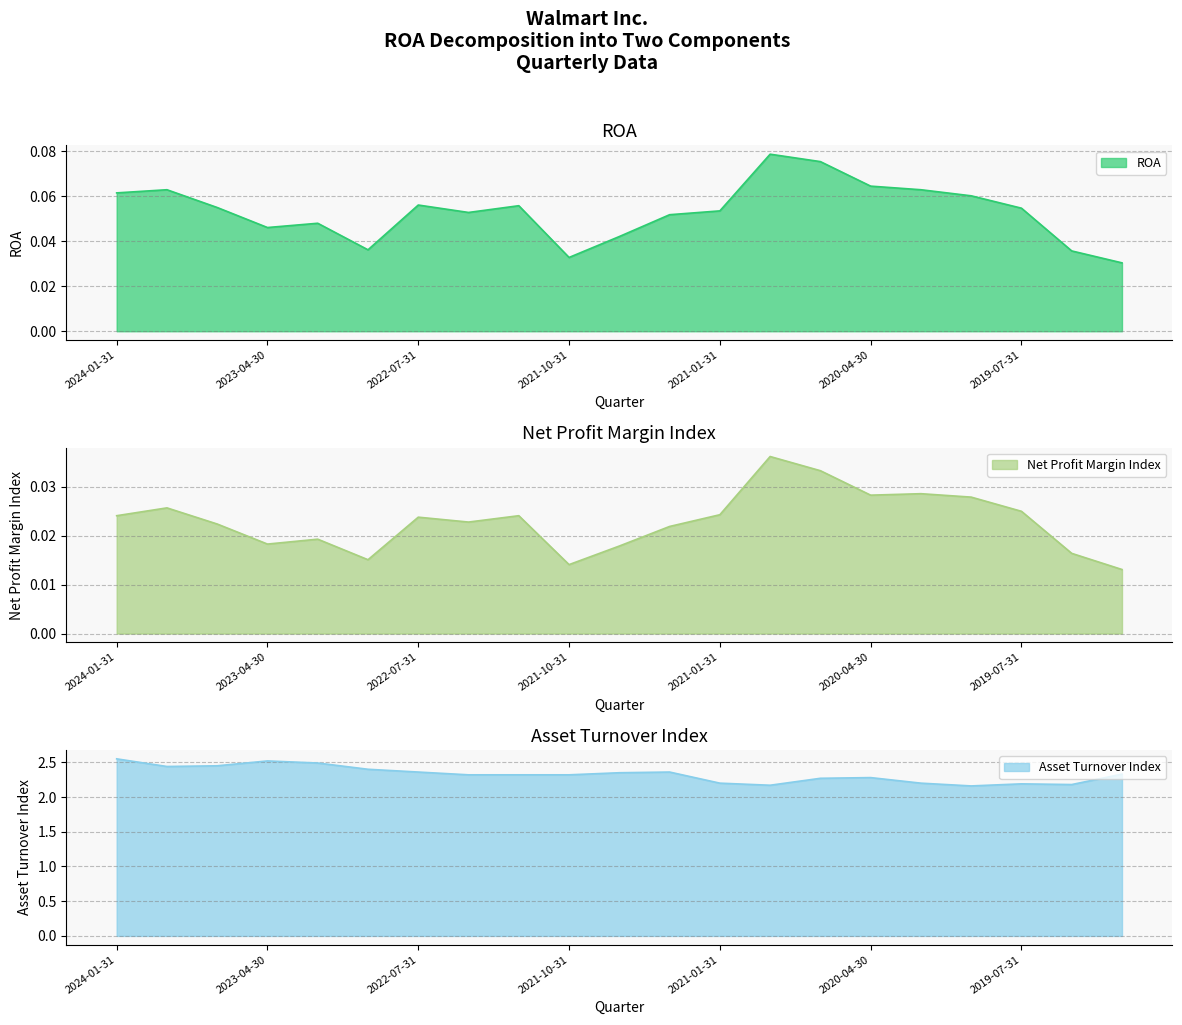

What is the highest value of the ROA series?

0.1